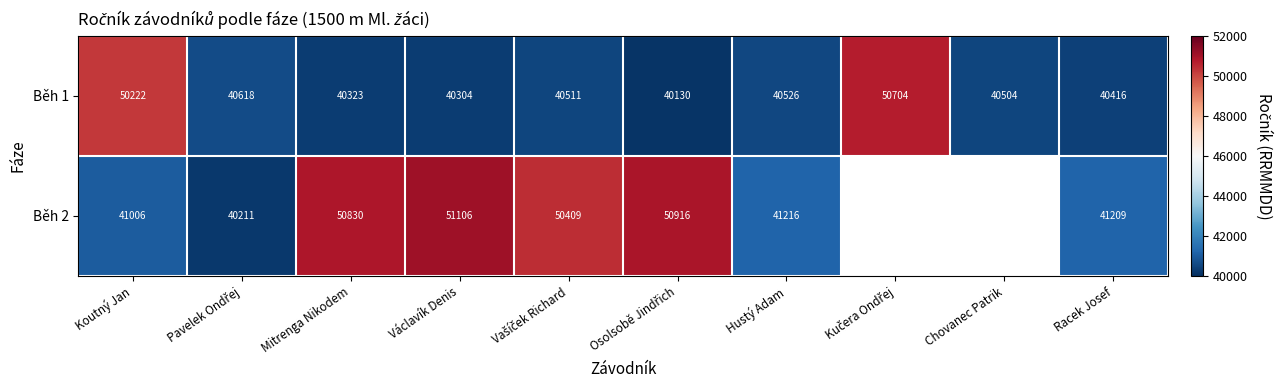

What is the highest value of the Běh 1 series?

50704